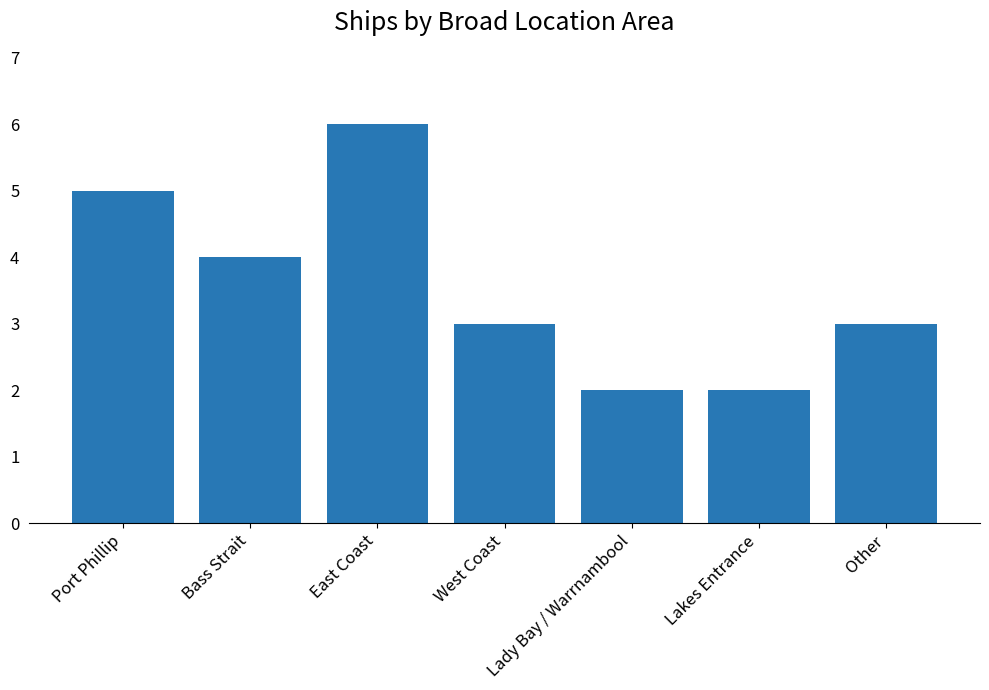

Is it true that the value at Bass Strait is 6?

False